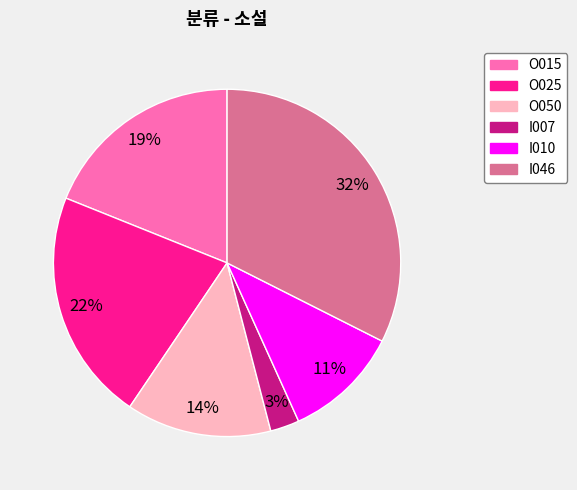

What percentage is the I007 slice, to the nearest percent?

3%